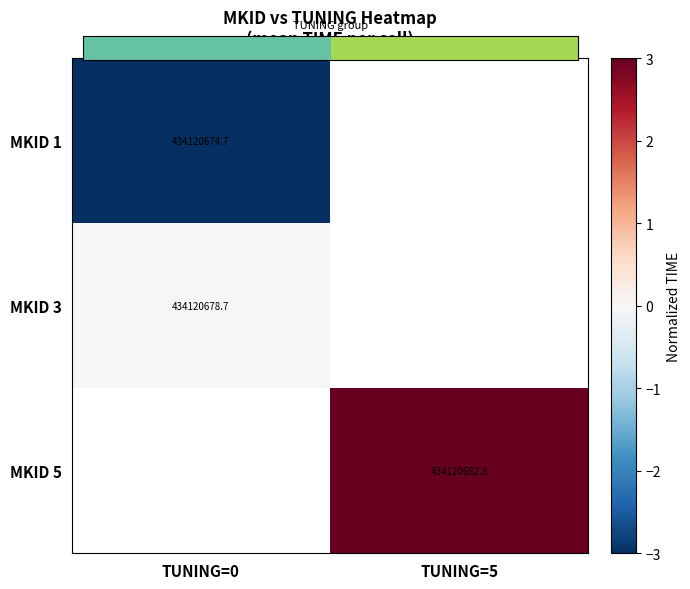

How many series are shown in this chart?

3